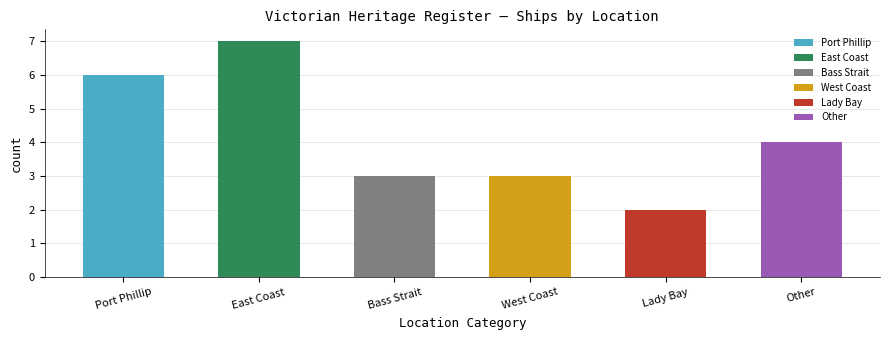

At which label is the value closest to 4?

Other